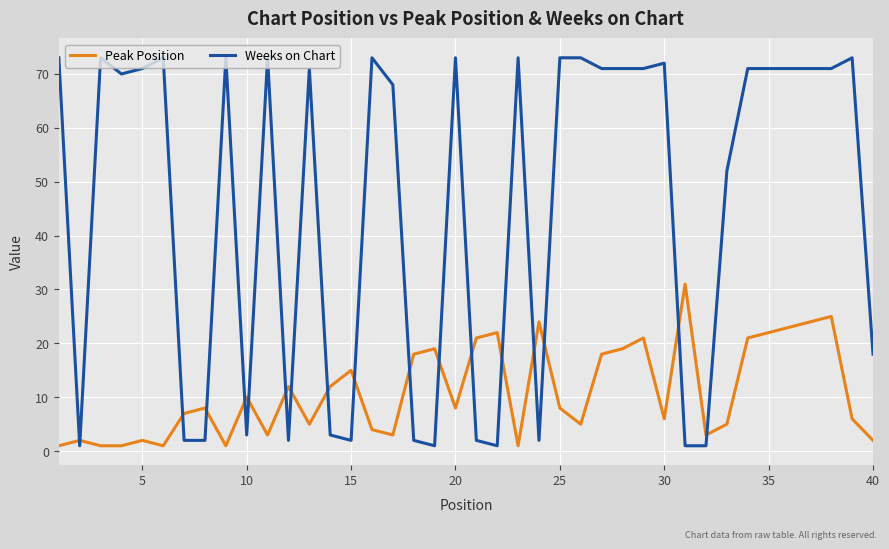

Which series ends up on top after the final intersection of Weeks on Chart and Peak Position?

Weeks on Chart